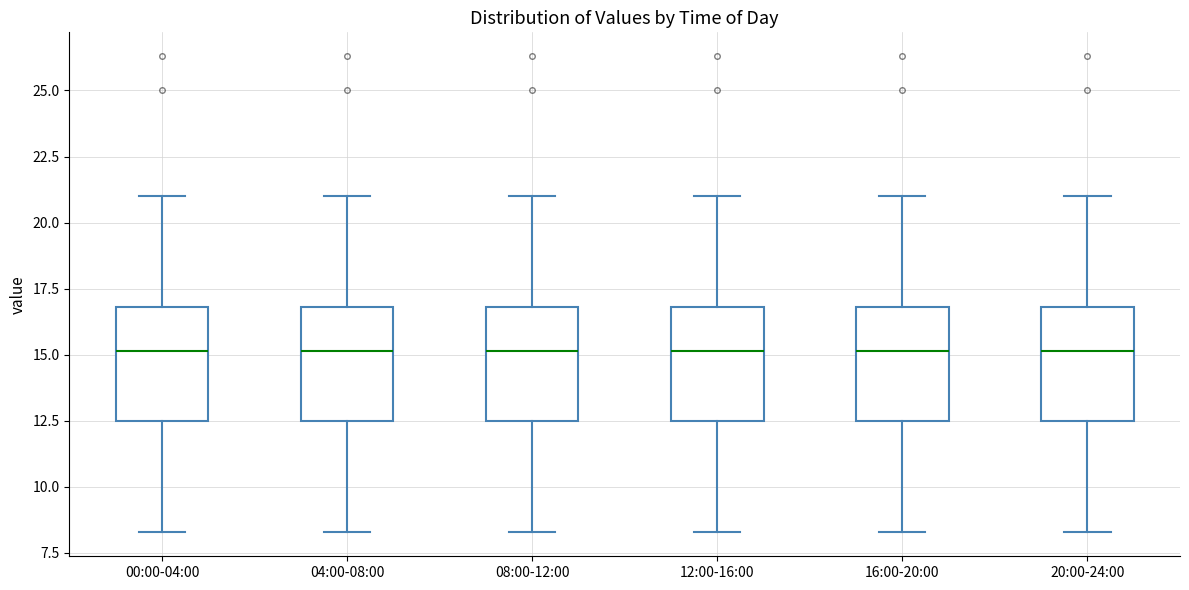

Reading left to right, transcribe this box plot: for each box, give where its median line is, the range the box spans, and where its two whiskers end, as read against the y-axis. The values are not printed on the chart, so give them approximately, as read against the axis.

00:00-04:00: median 15.0, box 12.5 to 17.0, whiskers 8.5 to 21.0
04:00-08:00: median 15.0, box 12.5 to 17.0, whiskers 8.5 to 21.0
08:00-12:00: median 15.0, box 12.5 to 17.0, whiskers 8.5 to 21.0
12:00-16:00: median 15.0, box 12.5 to 17.0, whiskers 8.5 to 21.0
16:00-20:00: median 15.0, box 12.5 to 17.0, whiskers 8.5 to 21.0
20:00-24:00: median 15.0, box 12.5 to 17.0, whiskers 8.5 to 21.0